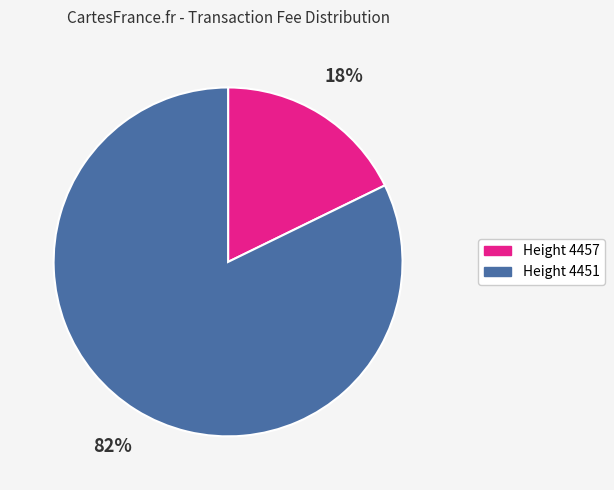

To the nearest percent, what is the difference between the largest and smallest slice percentages?

64%